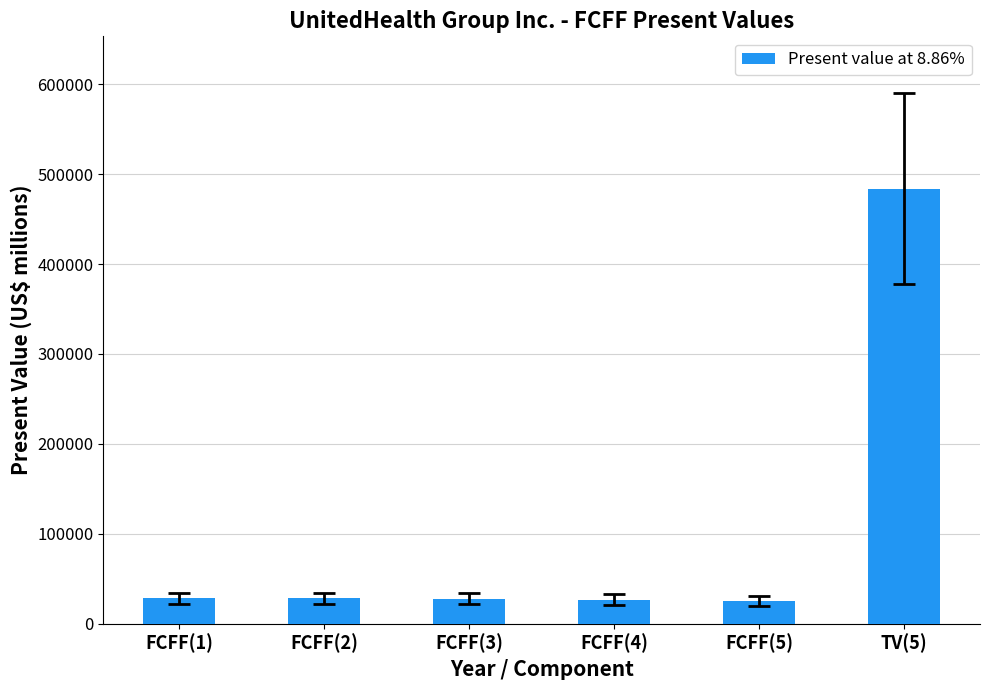

At which label does the data first exceed 28344?

FCFF(1)